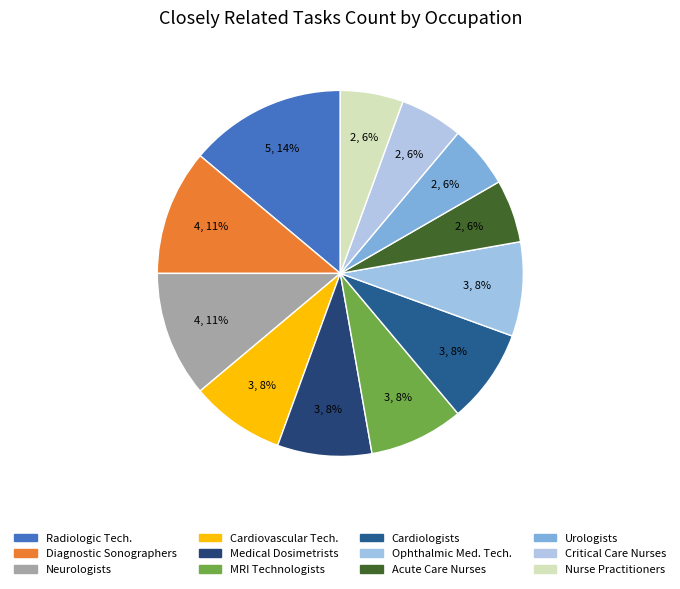

How many slices are in this pie chart?

12